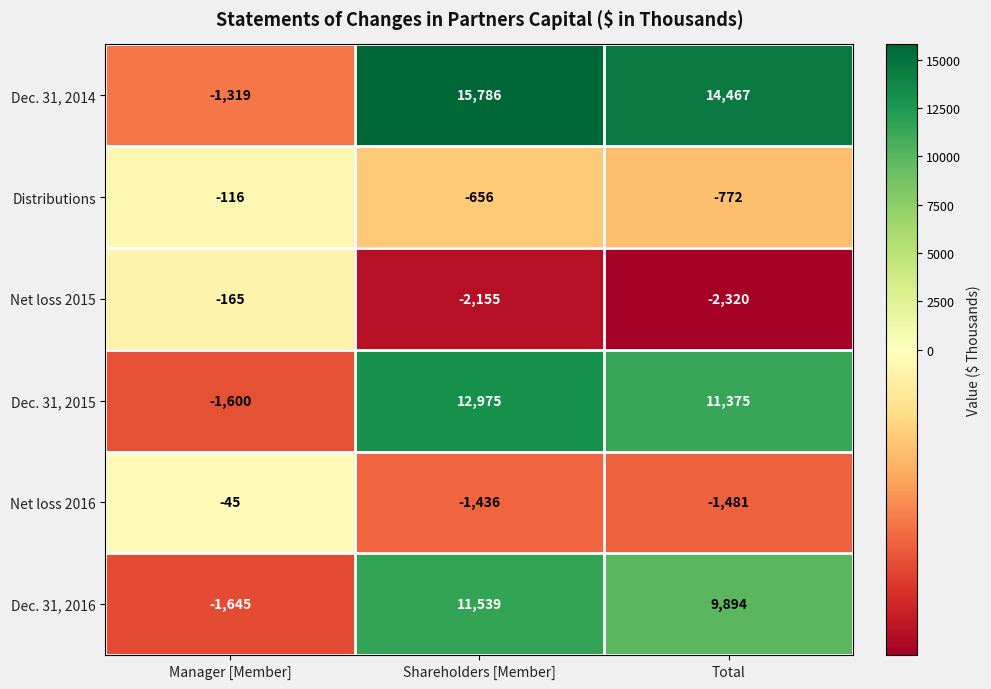

Is it true that Net loss 2015 equals -3490 at Total?

False